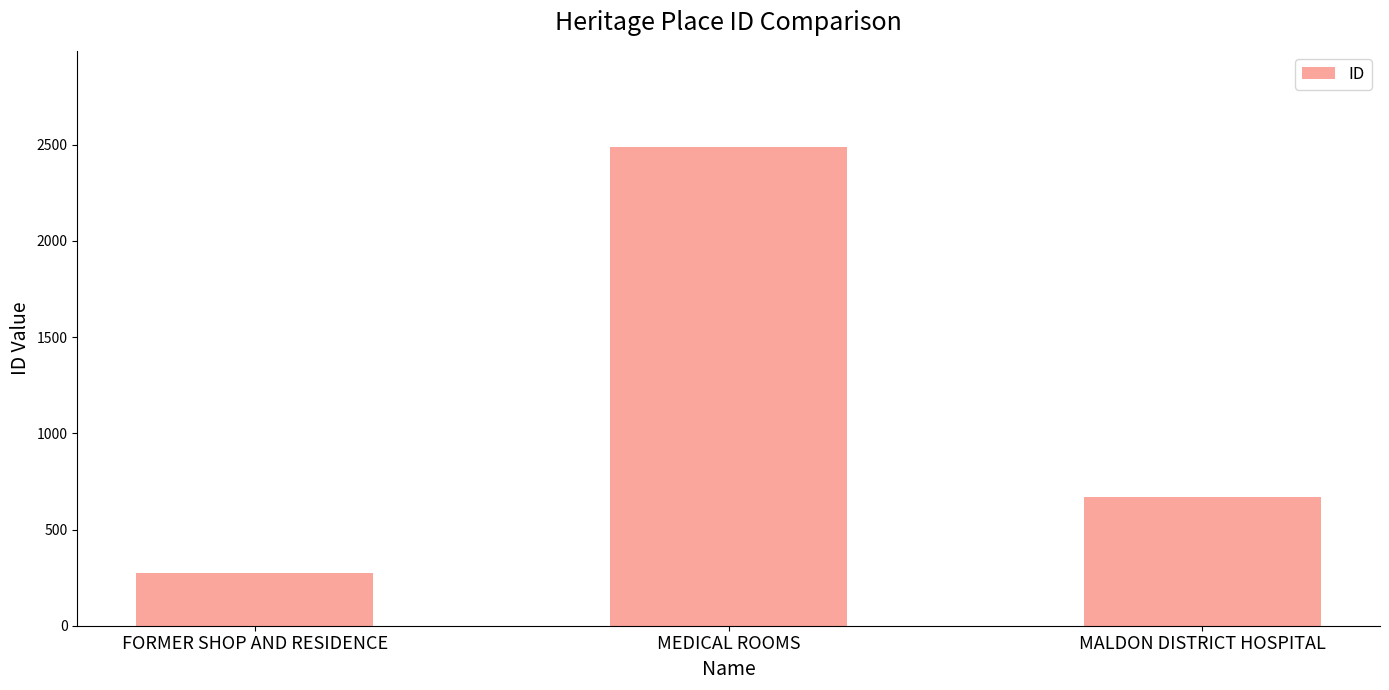

What is the ratio of the value at FORMER SHOP AND RESIDENCE to the value at MALDON DISTRICT HOSPITAL?

0.4